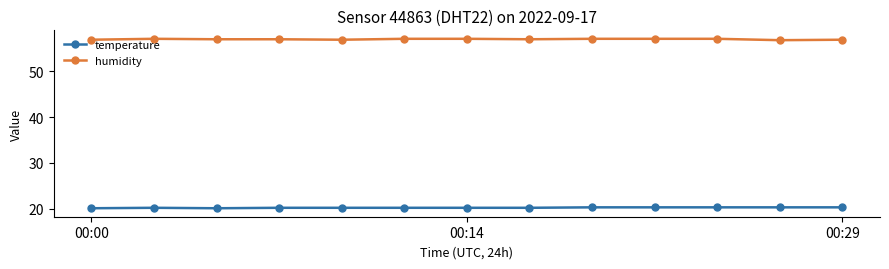

How many data points does each series have?

13